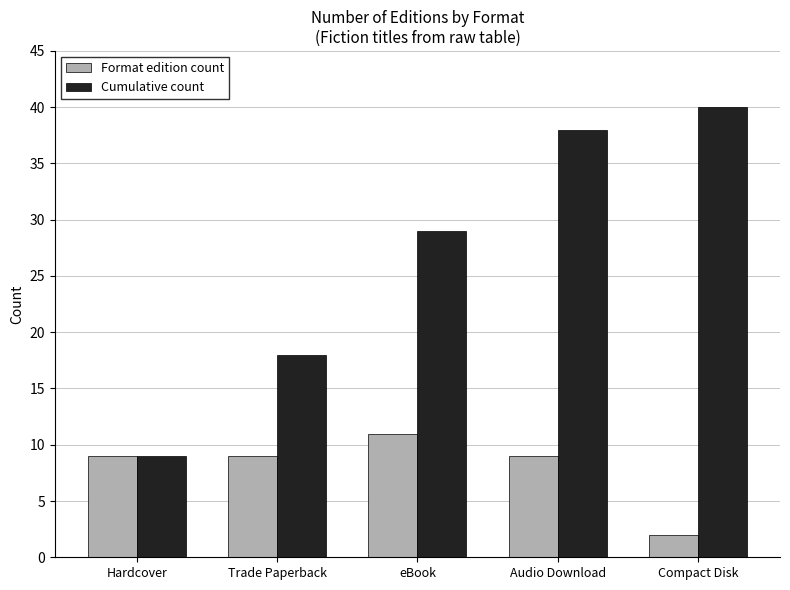

What is the sum of the Cumulative count values at Trade Paperback and eBook?

47